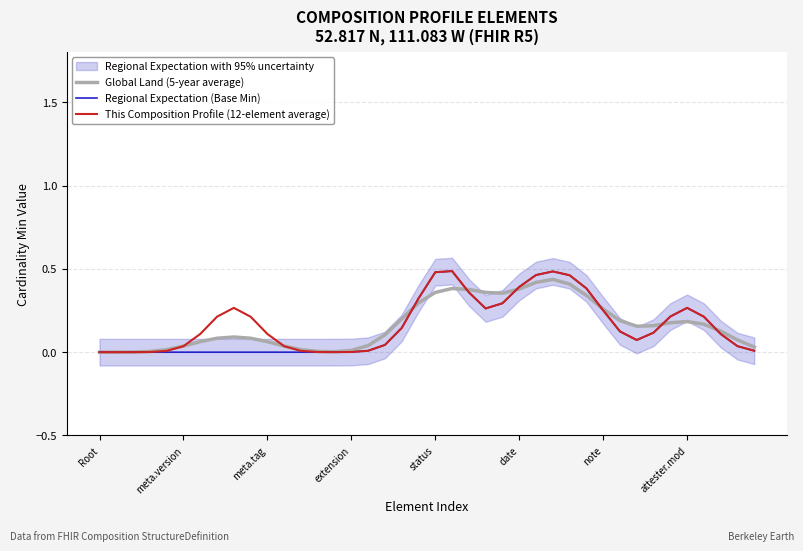

True or false: Regional Expectation (Base Min) and This Composition Profile (12-element average) cross at least once.

False